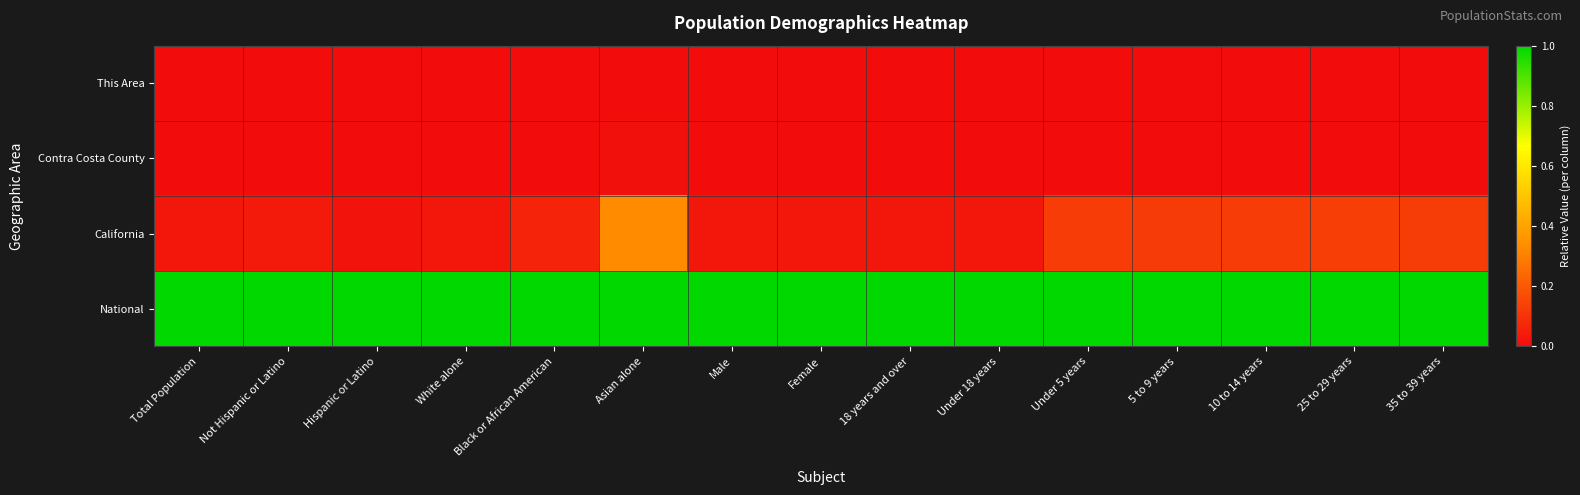

What is the maximum value shown in the chart?

1.0